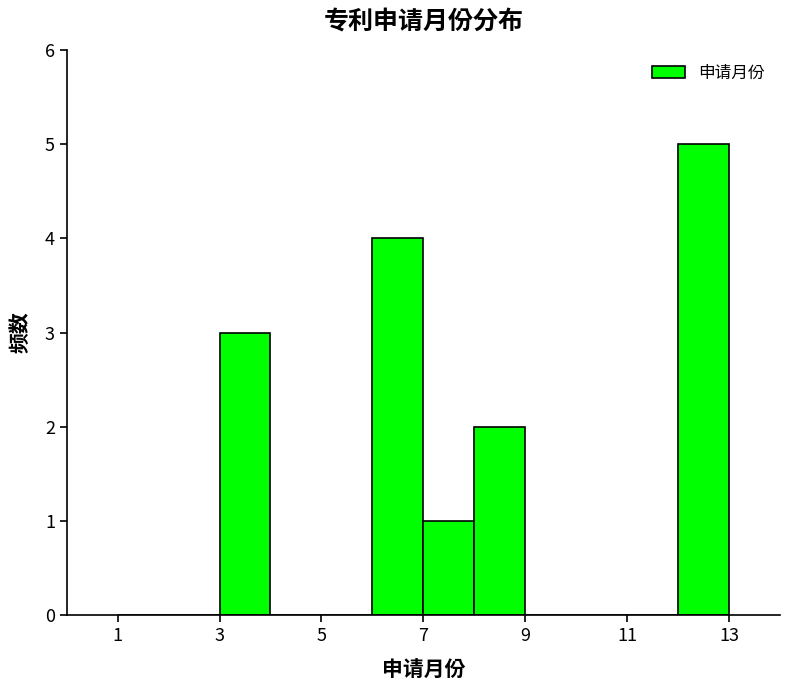

Which range on the x-axis has the tallest bar?

12 to 13